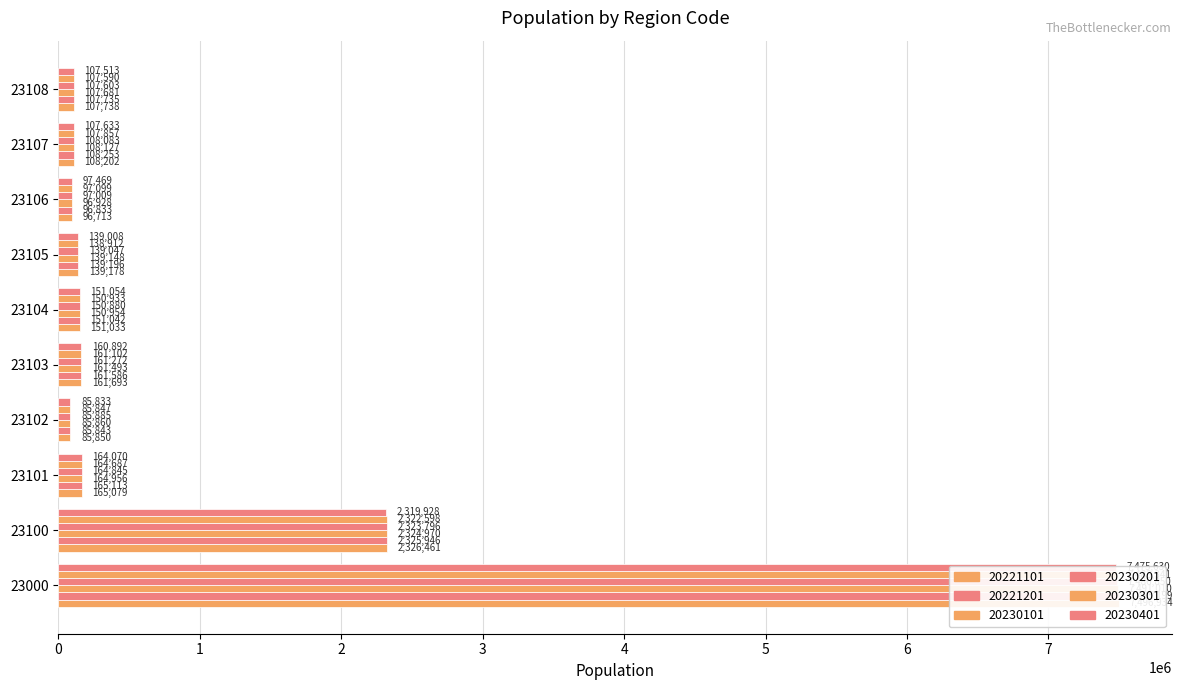

True or false: 20221101 has a value of 151254 at 23107.

False